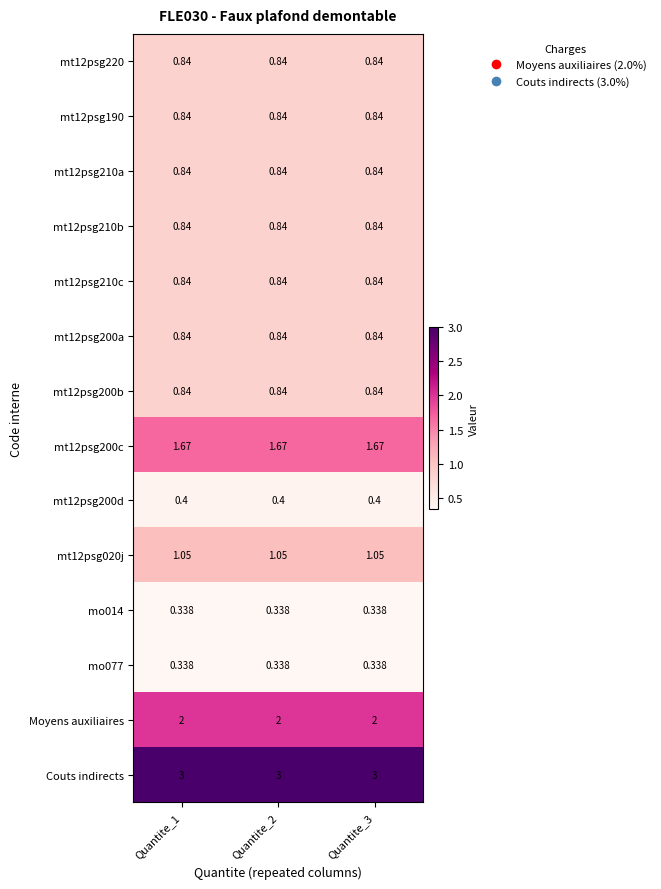

Which series has the largest total across all categories?

Couts indirects